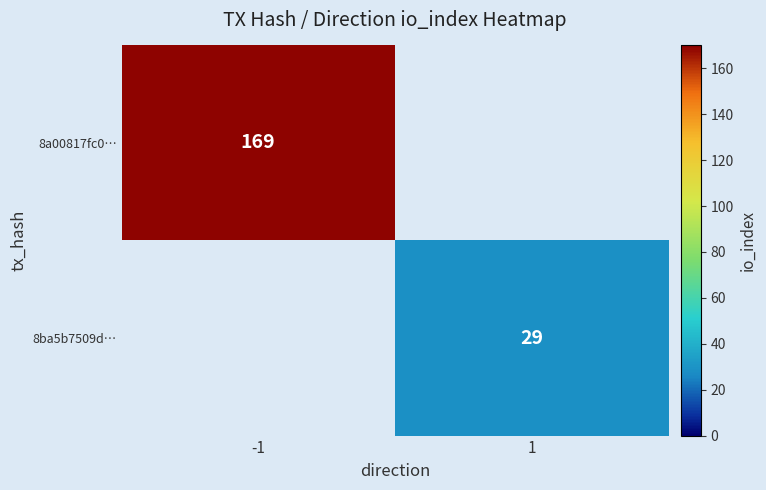

Which category has the highest value across all series?

-1